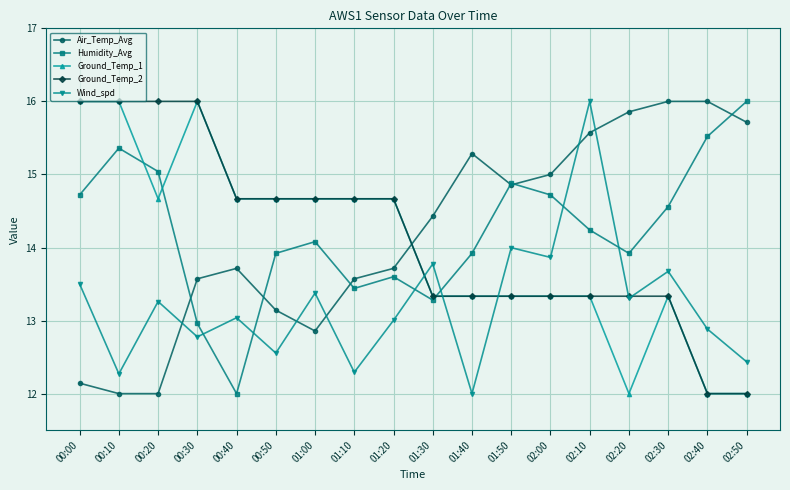

The Ground_Temp_2 series shows 13.3 at 02:10. True or false?

True